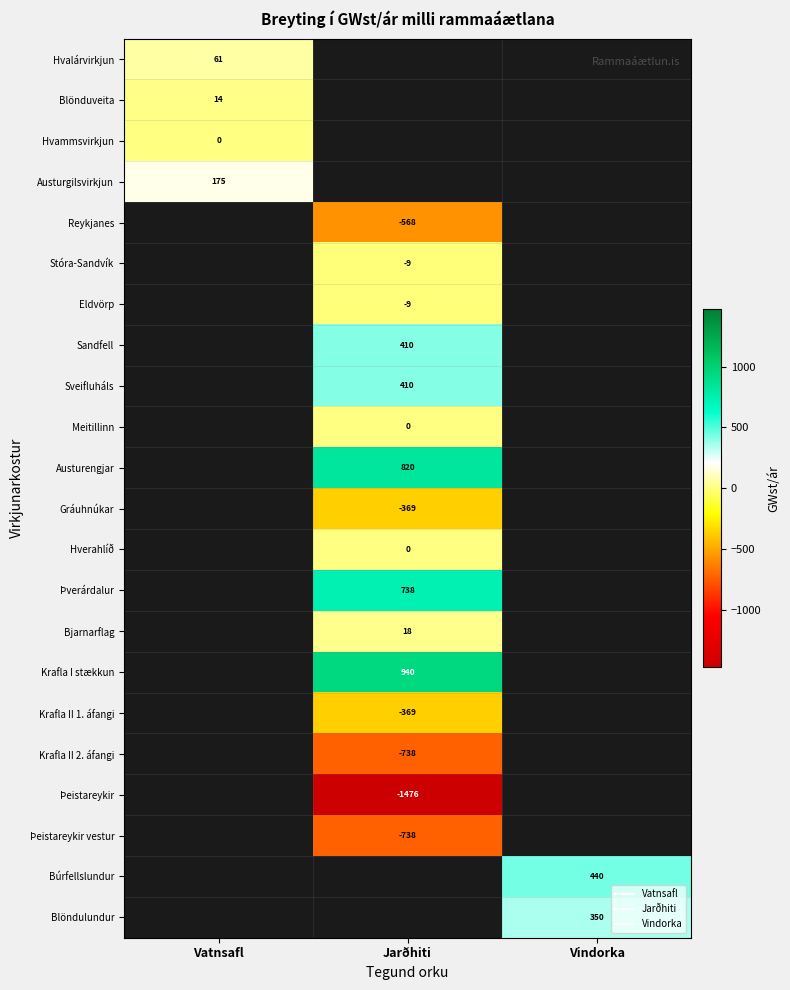

How many values in Krafla I stækkun are above zero?

1